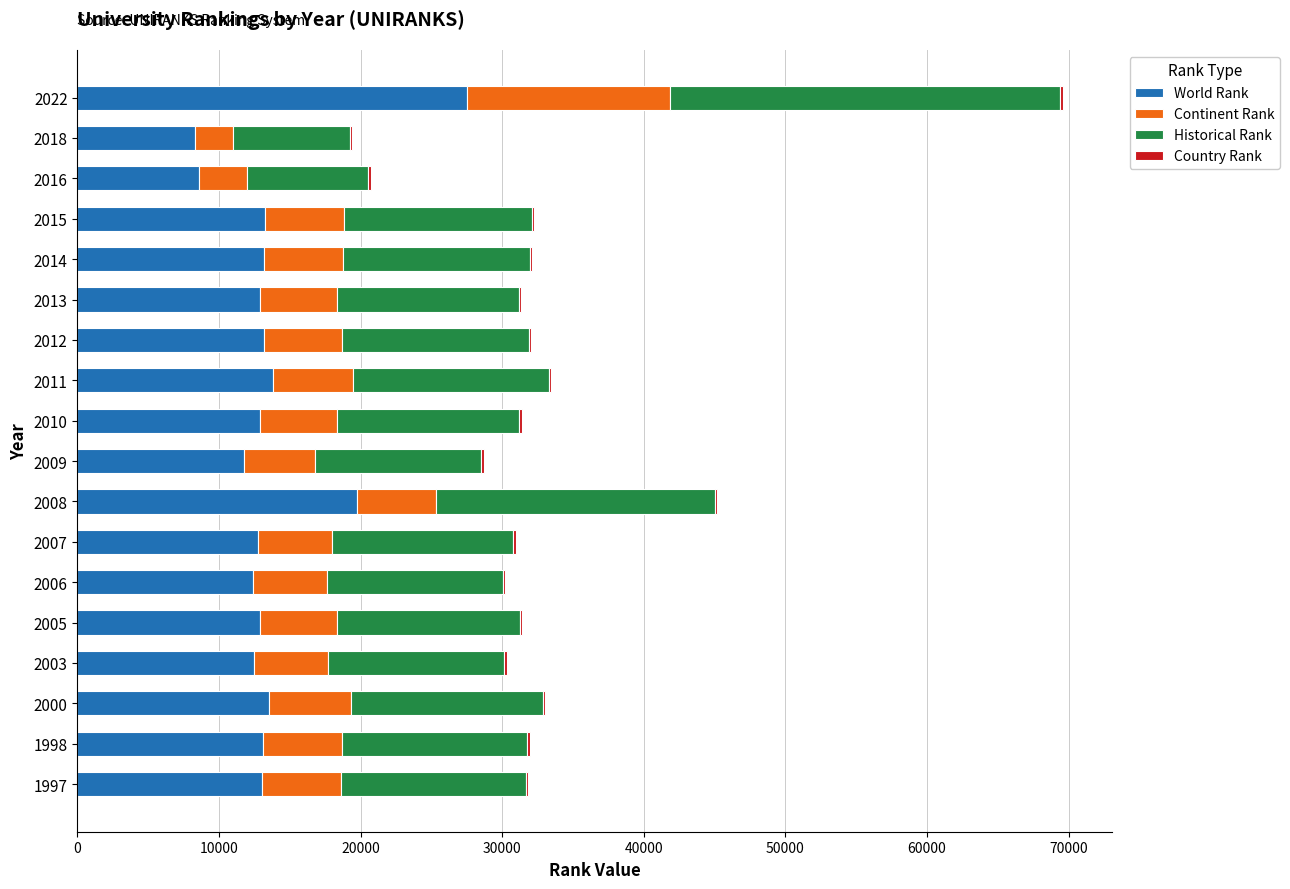

At which category is the sum across all series the highest?

2022